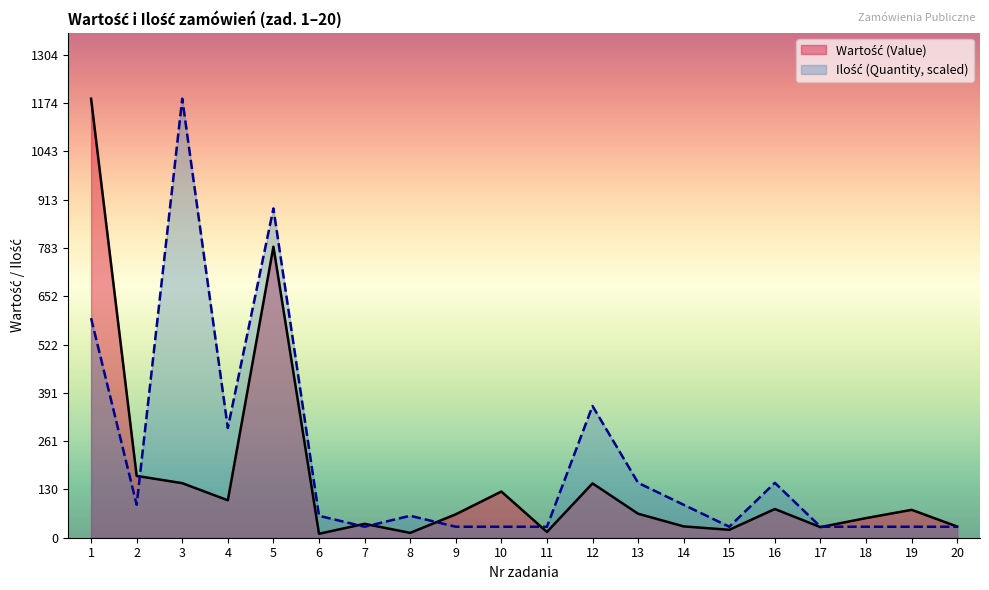

What is the minimum value shown in the chart?

10.7